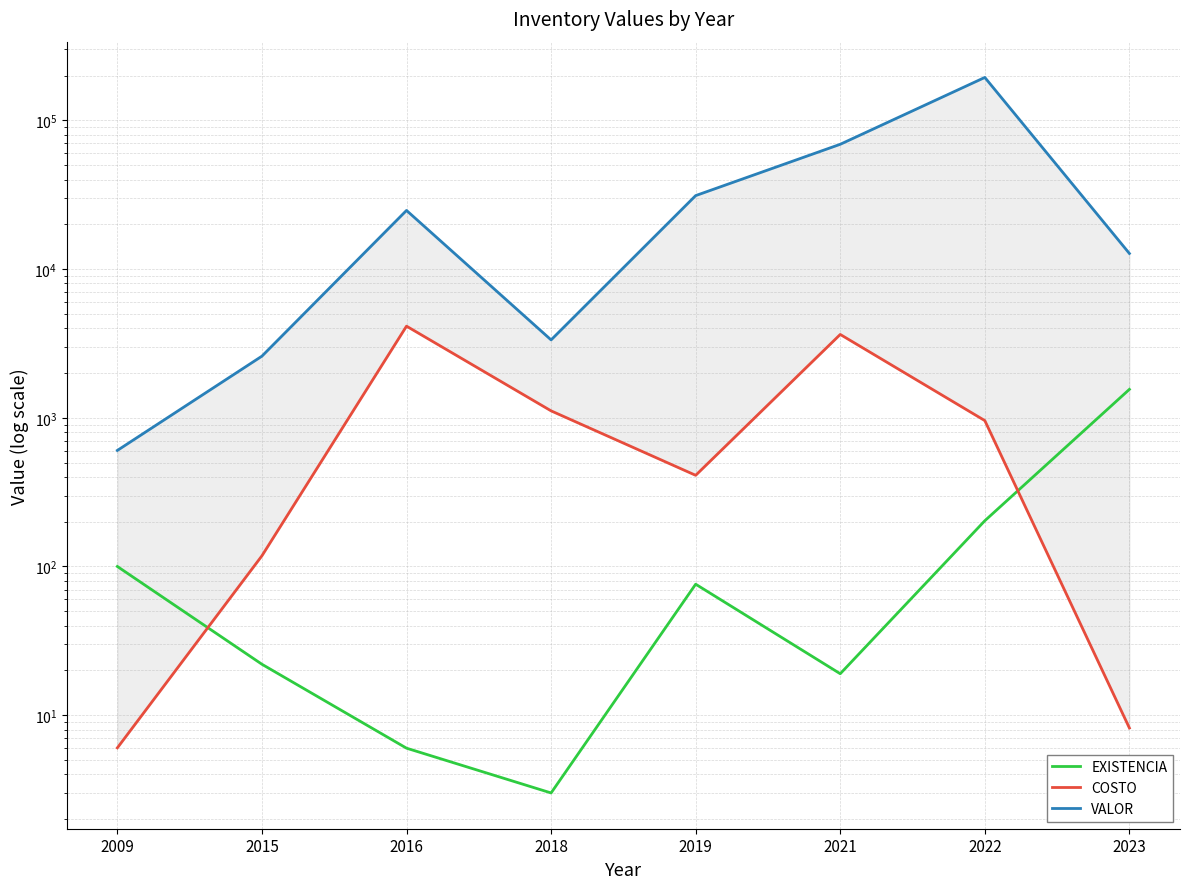

What are all the series names shown in the legend?

EXISTENCIA, COSTO, VALOR